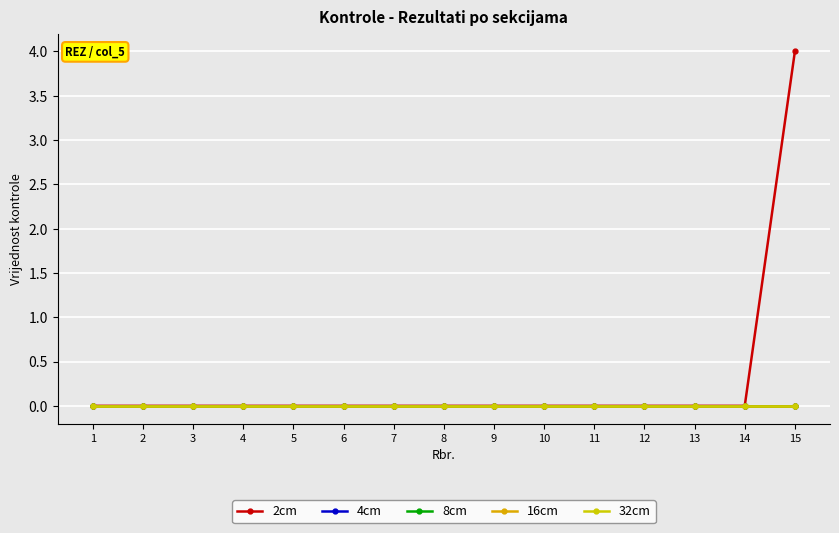

True or false: 4cm has more than 0 interior local peaks.

False